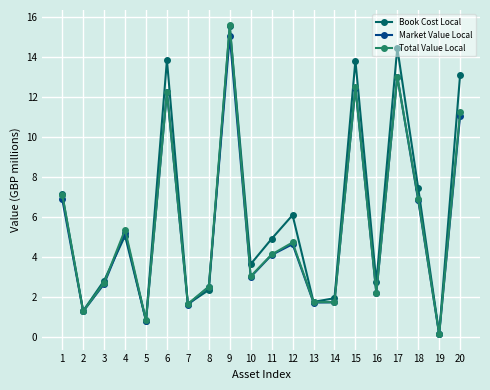

Count the number of categories in the chart.

20